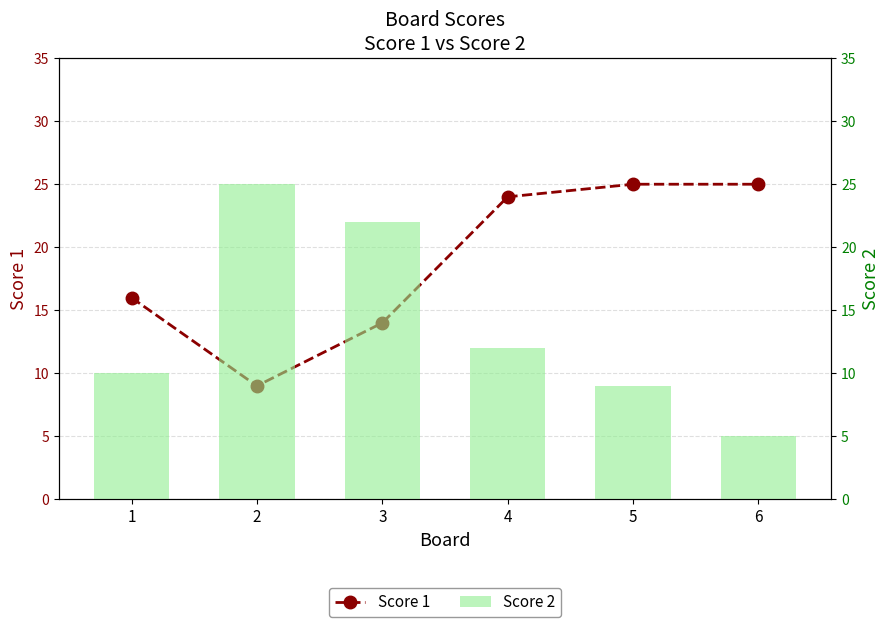

How many data points in Score 2 are above 12?

2